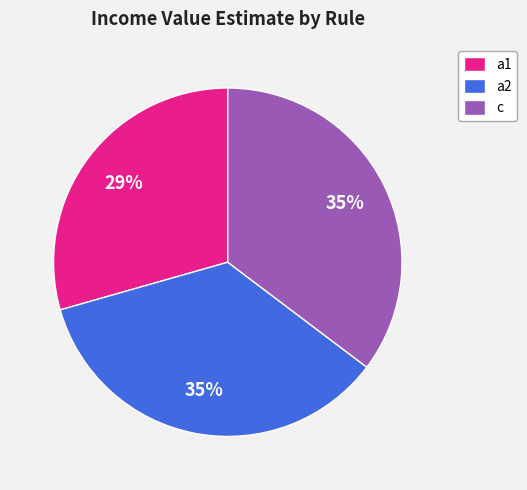

Which category has the smallest portion of the pie?

a1